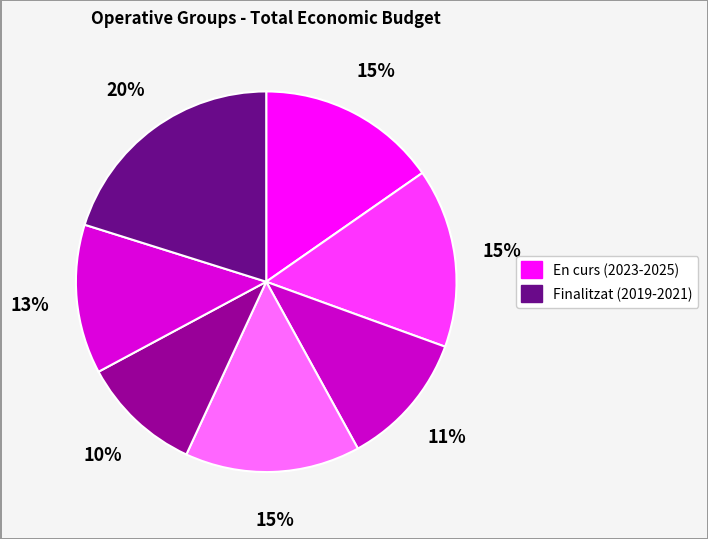

How many segments does this pie chart have?

7